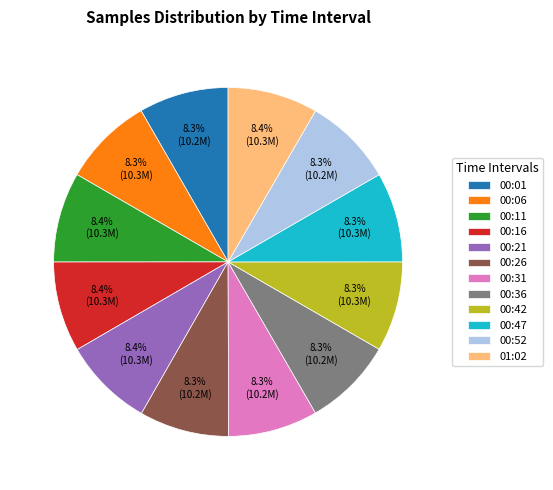

What percentage is the 00:52 slice, to the nearest percent?

8%